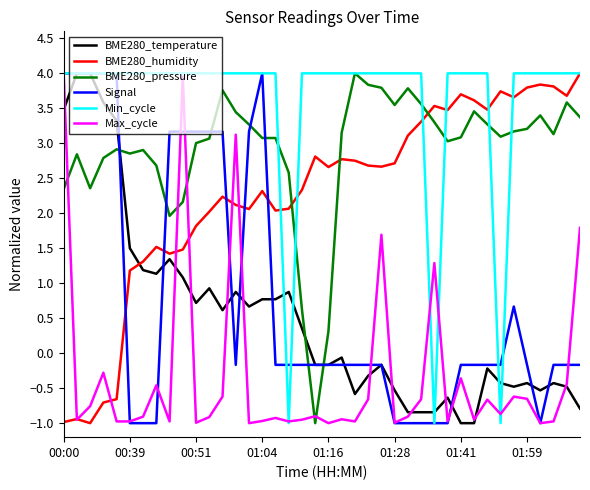

Which series has the largest total across all categories?

Min_cycle